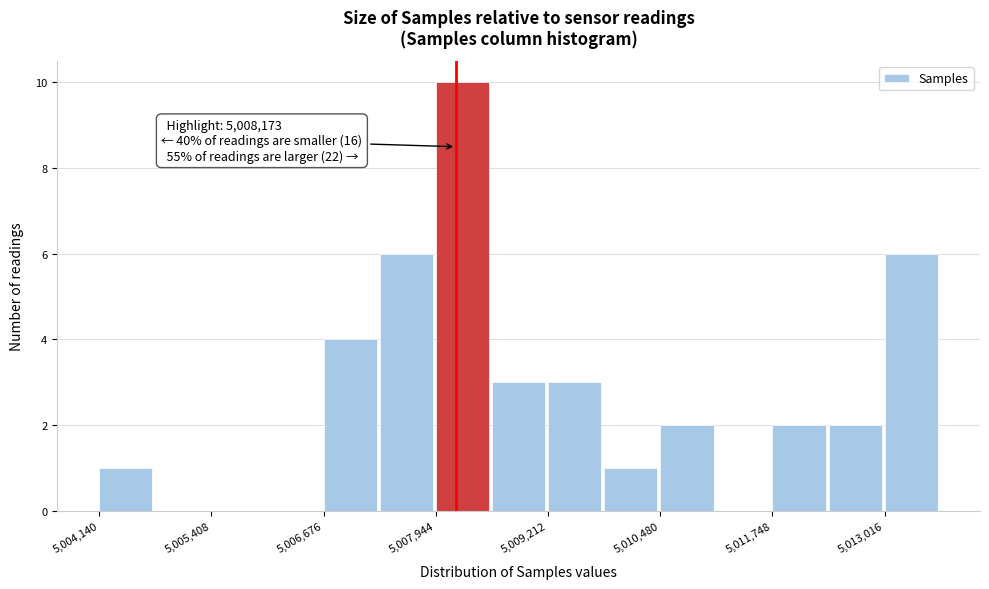

Read against the x-axis, roughly where is the centre of the tallest bar?

5008200